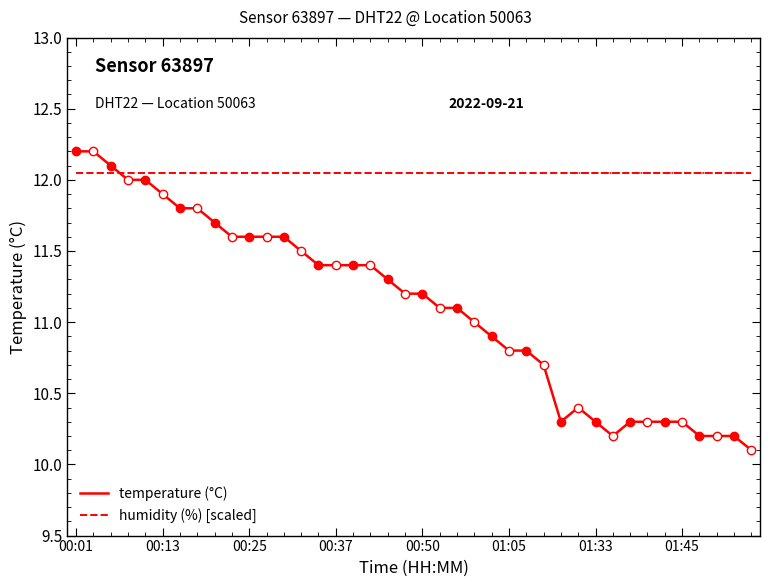

Reading left to right, transcribe all the data shown in this chart.

temperature (°C): 12.2	12.2	12.1	12.0	12.0	11.9	11.8	11.8	11.7	11.6	11.6	11.6	11.6	11.5	11.4	11.4	11.4	11.4	11.3	11.2	11.2	11.1	11.1	11.0	10.9	10.8	10.8	10.7	10.3	10.4	10.3	10.2	10.3	10.3	10.3	10.3	10.2	10.2	10.2	10.1
humidity (%) [scaled]: 12.1	12.1	12.1	12.1	12.1	12.1	12.1	12.1	12.1	12.1	12.1	12.1	12.1	12.1	12.1	12.1	12.1	12.1	12.1	12.1	12.1	12.1	12.1	12.1	12.1	12.1	12.1	12.1	12.1	12.1	12.1	12.1	12.1	12.1	12.1	12.1	12.1	12.1	12.1	12.1